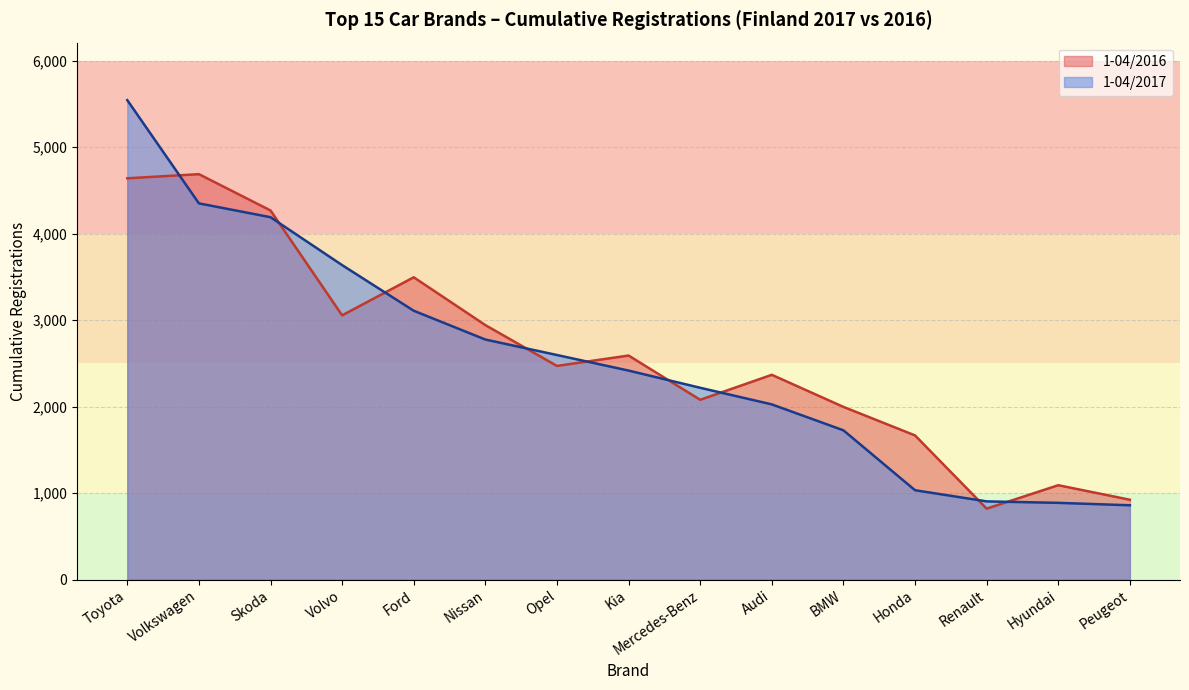

What is the label of the 14th point from the right?

Volkswagen